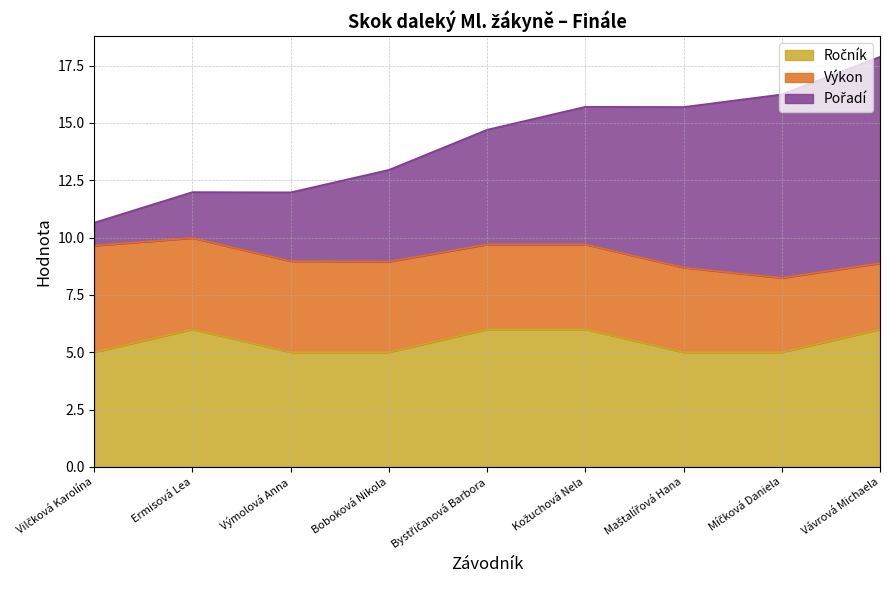

True or false: Ročník and Pořadí intersect in this chart.

False